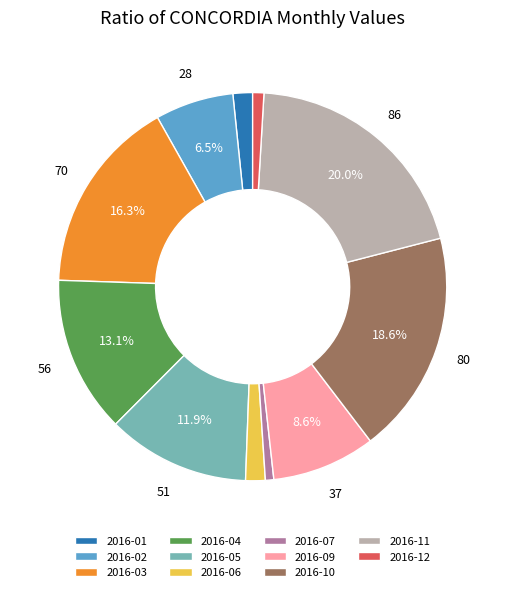

What is the ratio of the value at 2016-06 to the value at 2016-11?

0.1